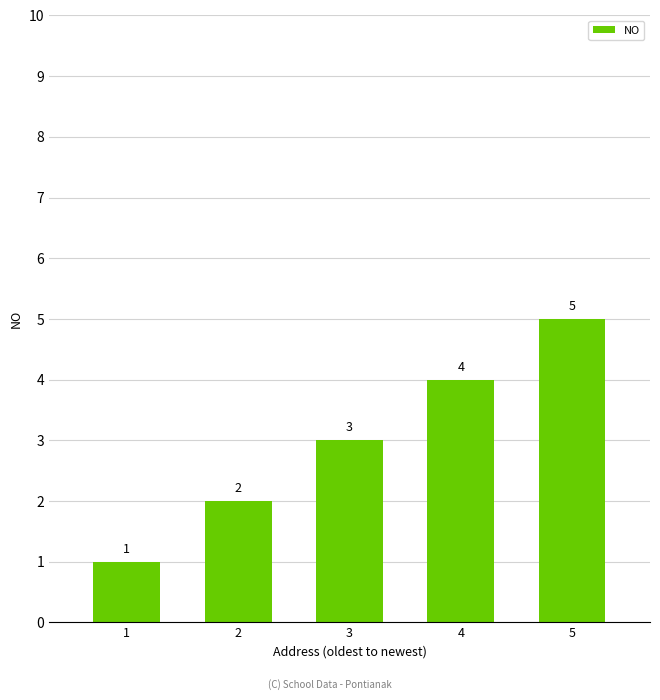

What is the difference between the second highest and minimum values?

3